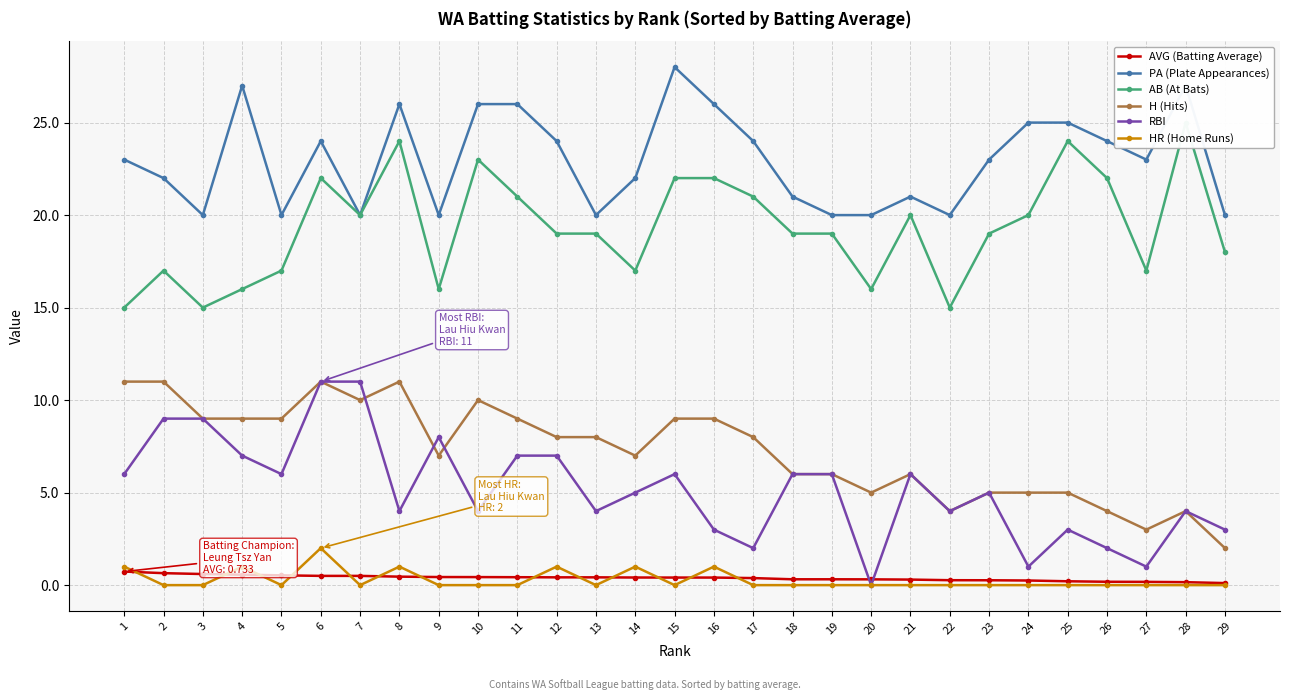

What is the difference between the maximum and minimum values in the H (Hits) series?

9.0